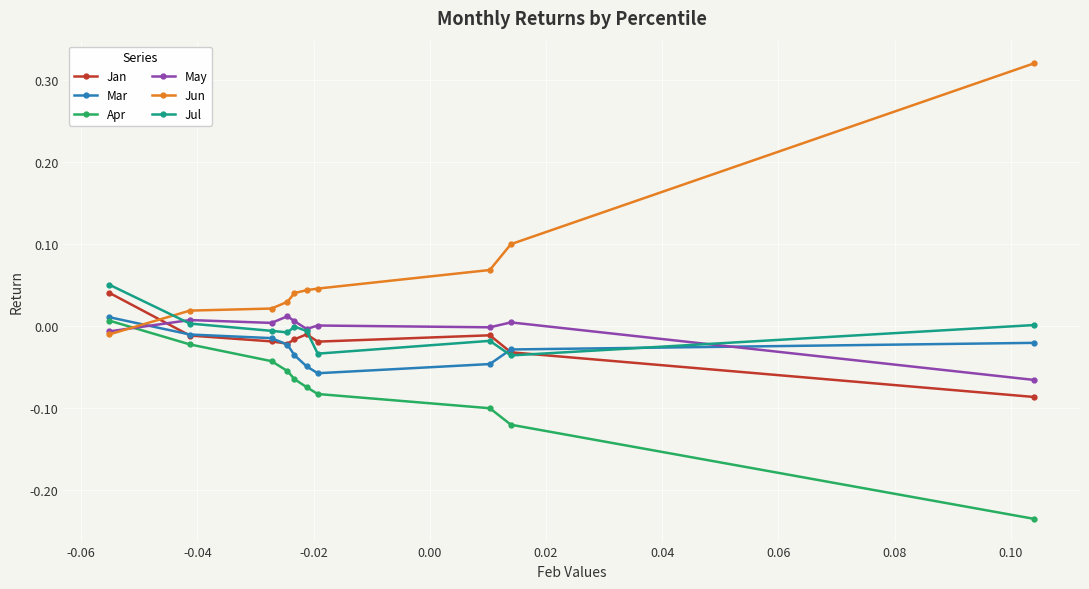

After their last crossing, which series has the higher values: May or Apr?

May